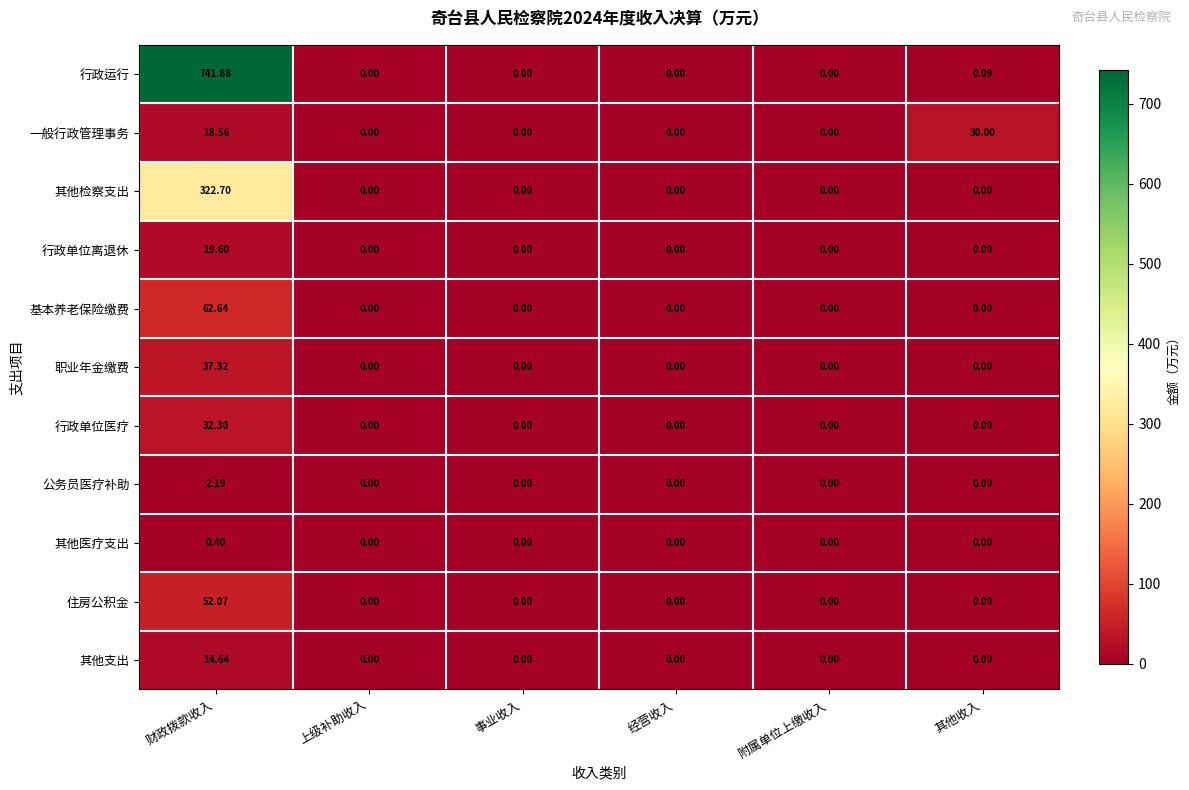

What is the total value across all series at 财政拨款收入?

1304.3